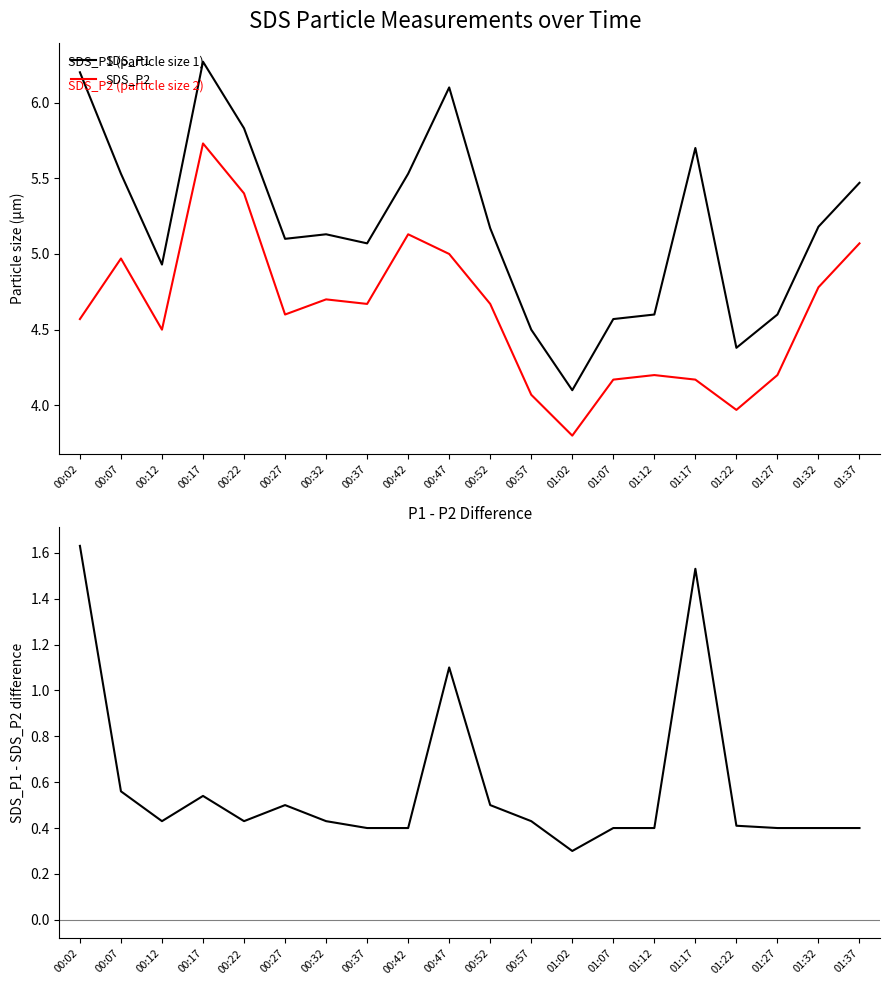

List the series in order of their peak value, lowest first.

SDS_P1 - SDS_P2, SDS_P2, SDS_P1